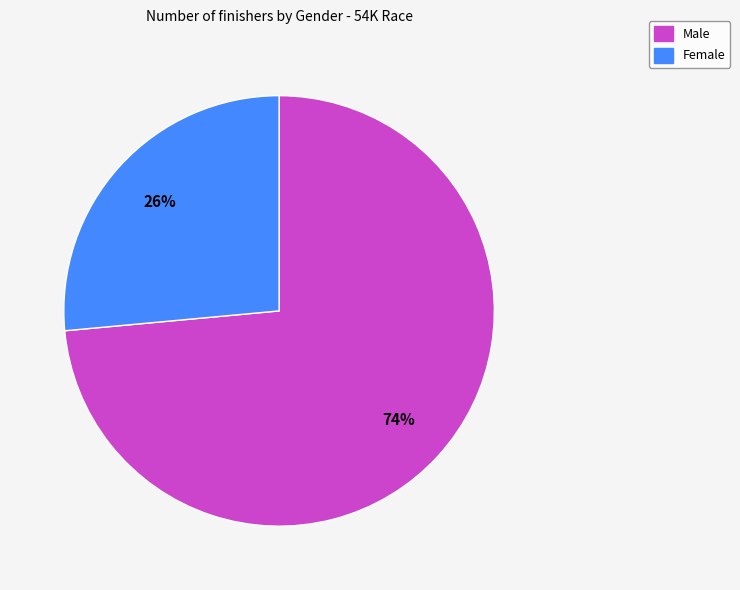

Which has a higher value, Female or Male?

Male